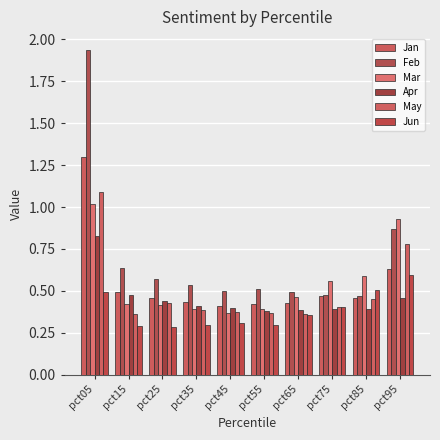

What is the difference between the Apr values at pct15 and pct85?

0.1